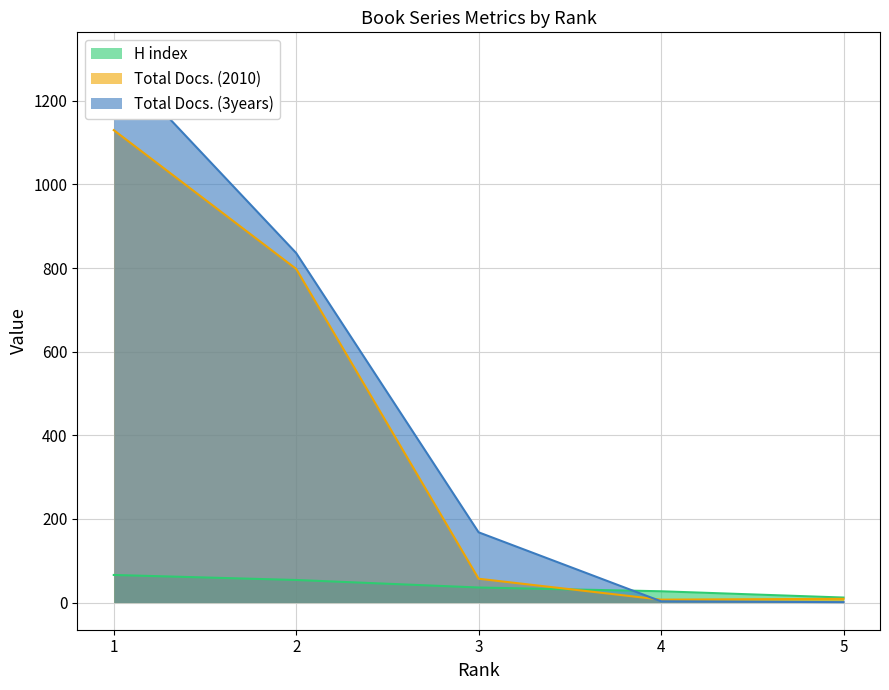

Between 2 and 3, which is larger?

2